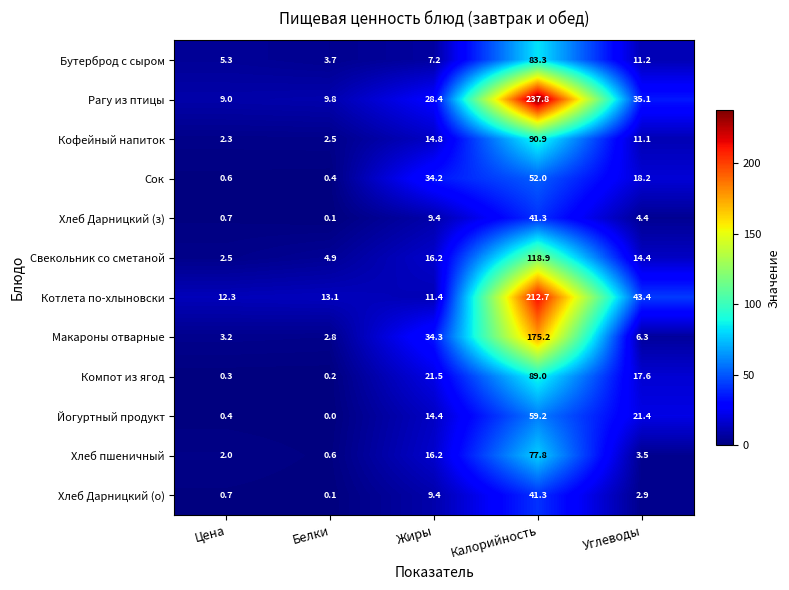

The value of Хлеб Дарницкий (з) at Белки is 0.1. True or false?

True